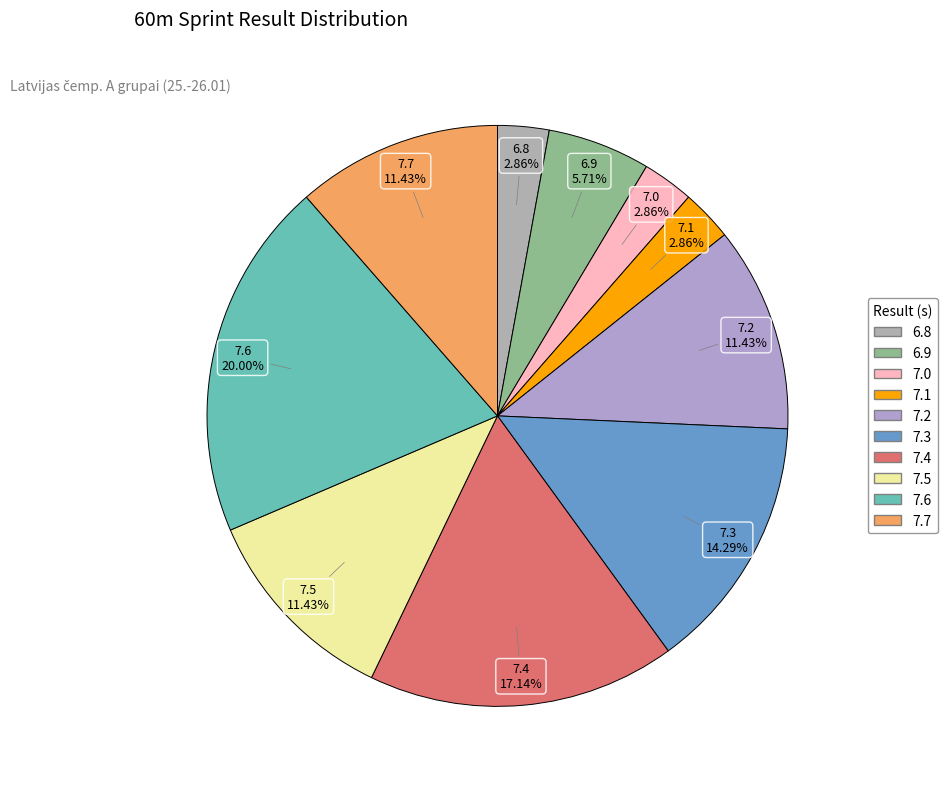

How many slices are in this pie chart?

10